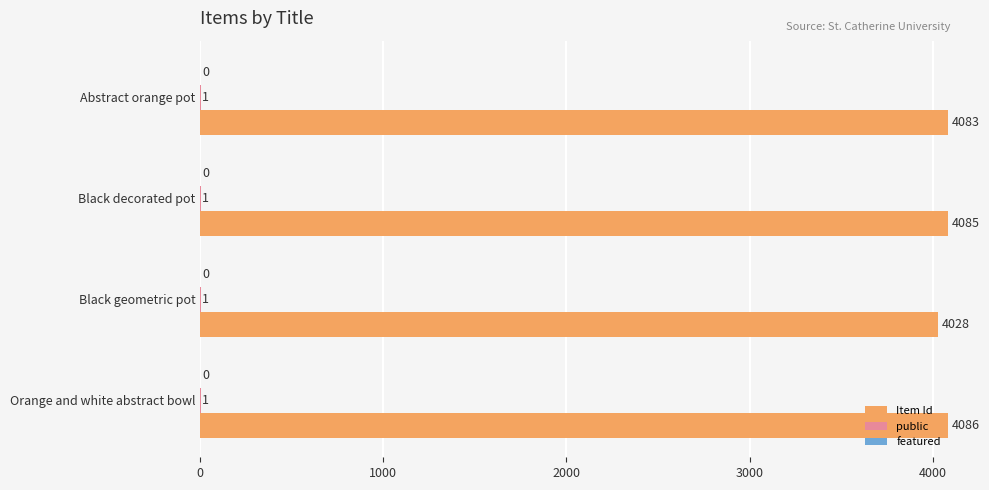

True or false: Item Id has a value of 4028 at Black geometric pot.

True